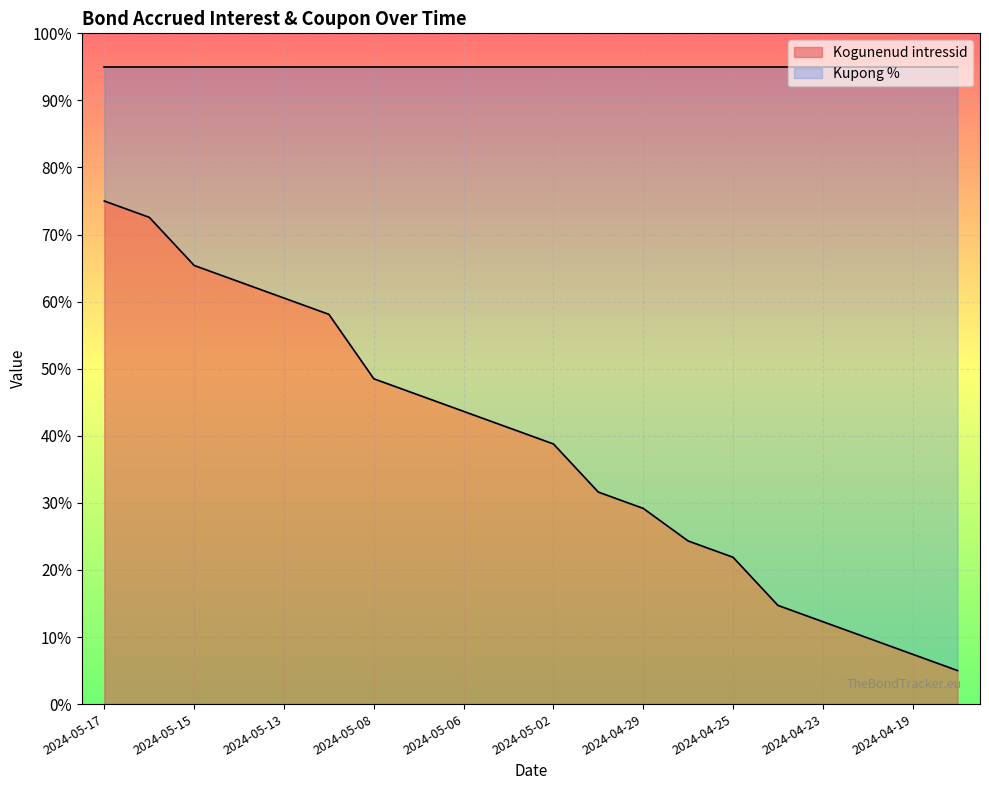

Reading right to left, list all the values displayed in this chart.

2024-04-18=0.1	2024-04-19=0.1	2024-04-22=0.1	2024-04-23=0.1	2024-04-24=0.1	2024-04-25=0.2	2024-04-26=0.2	2024-04-29=0.3	2024-04-30=0.3	2024-05-02=0.4	2024-05-03=0.4	2024-05-06=0.4	2024-05-07=0.5	2024-05-08=0.5	2024-05-10=0.6	2024-05-13=0.6	2024-05-14=0.6	2024-05-15=0.7	2024-05-16=0.7	2024-05-17=0.7